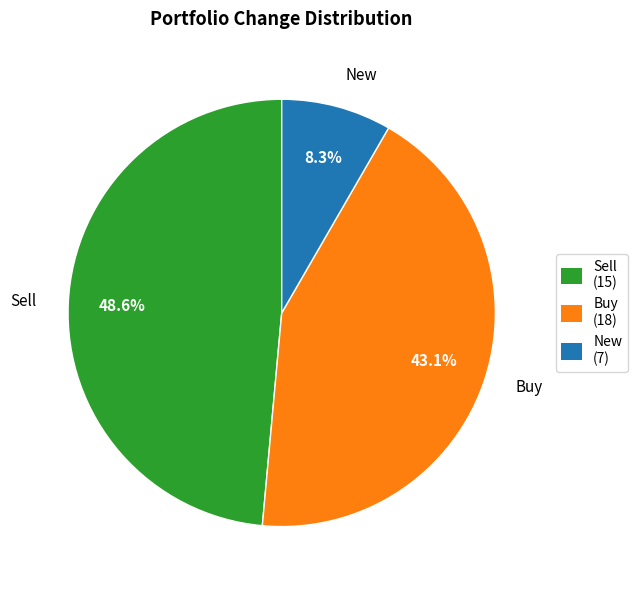

Approximately how many times larger is the value at Buy compared to New?

5.2